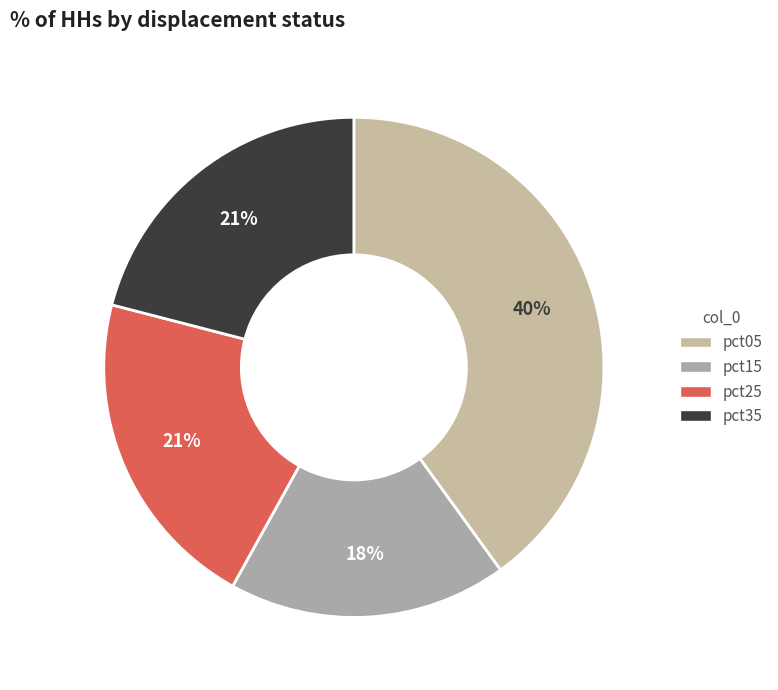

How many slices are in this pie chart?

4